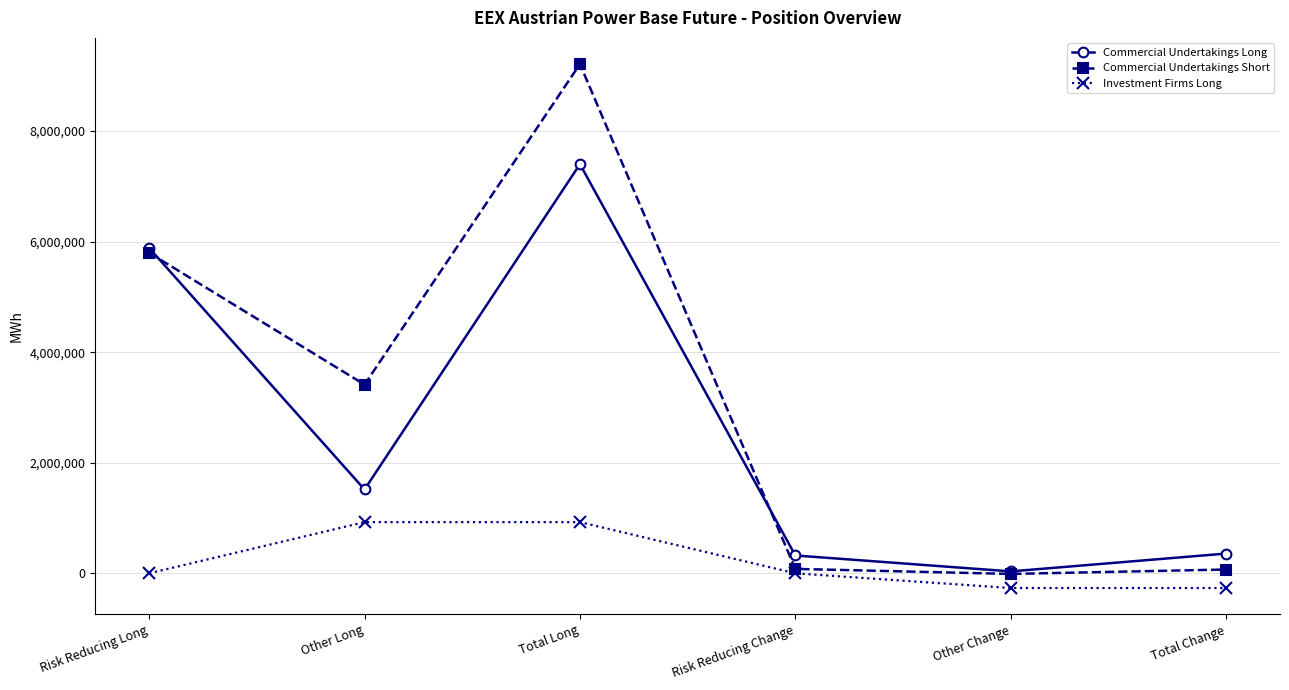

At which category is the sum across all series the highest?

Total Long